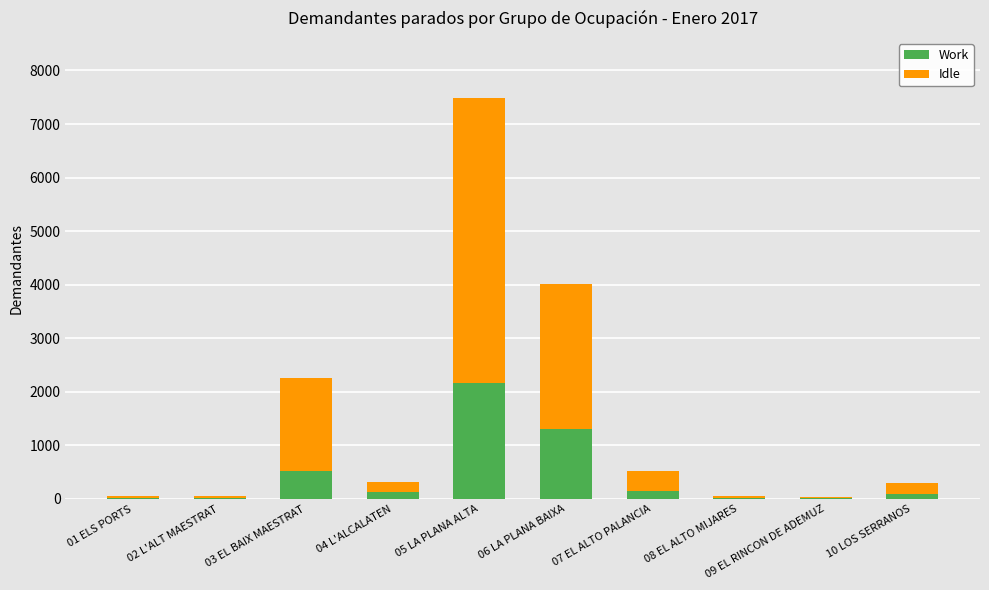

What are all the series names shown in the legend?

Work, Idle